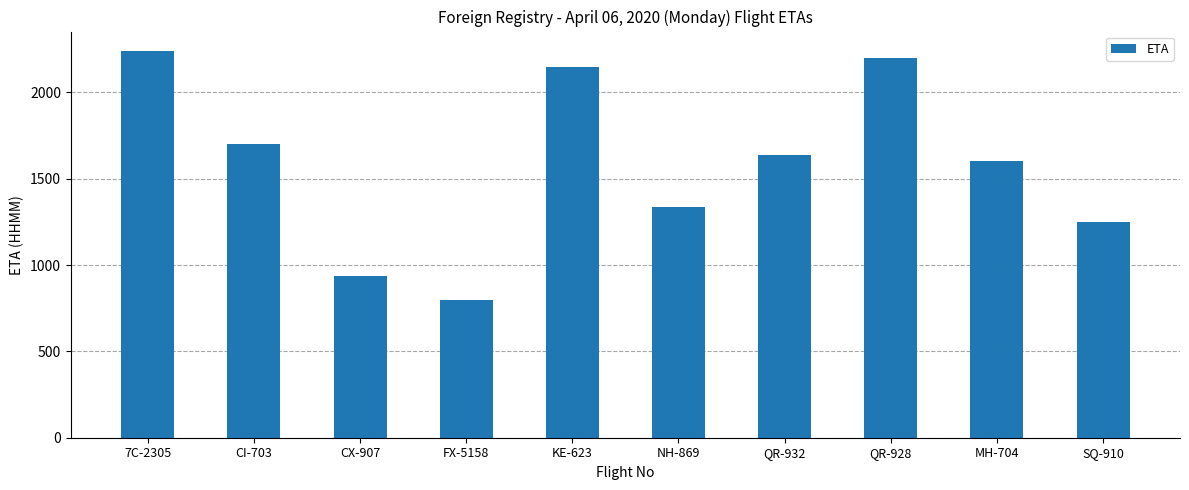

What is the label of the 9th bar from the left?

MH-704